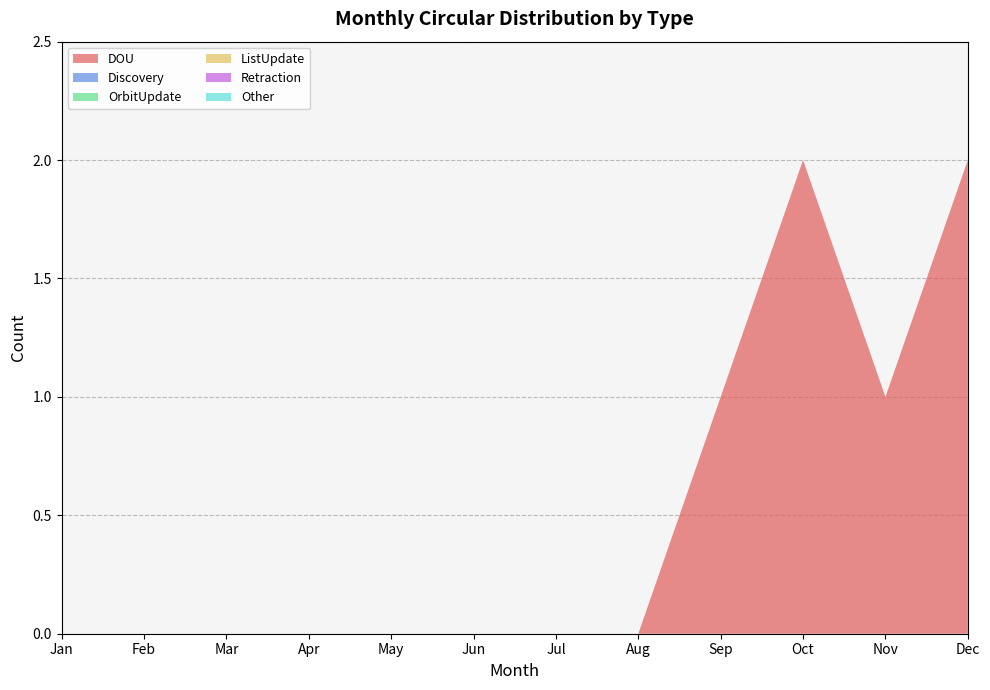

Reading left to right, transcribe all the data shown in this chart.

DOU: 0	0	0	0	0	0	0	0	1	2	1	2
Discovery: 0	0	0	0	0	0	0	0	0	0	0	0
OrbitUpdate: 0	0	0	0	0	0	0	0	0	0	0	0
ListUpdate: 0	0	0	0	0	0	0	0	0	0	0	0
Retraction: 0	0	0	0	0	0	0	0	0	0	0	0
Other: 0	0	0	0	0	0	0	0	0	0	0	0